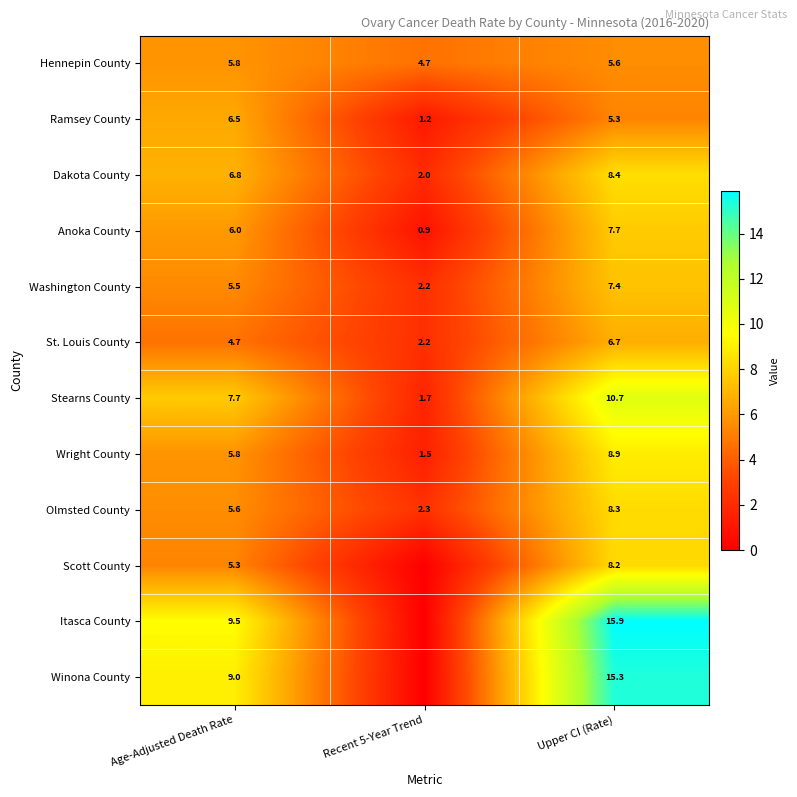

At which label does St. Louis County first exceed 4?

Age-Adjusted Death Rate